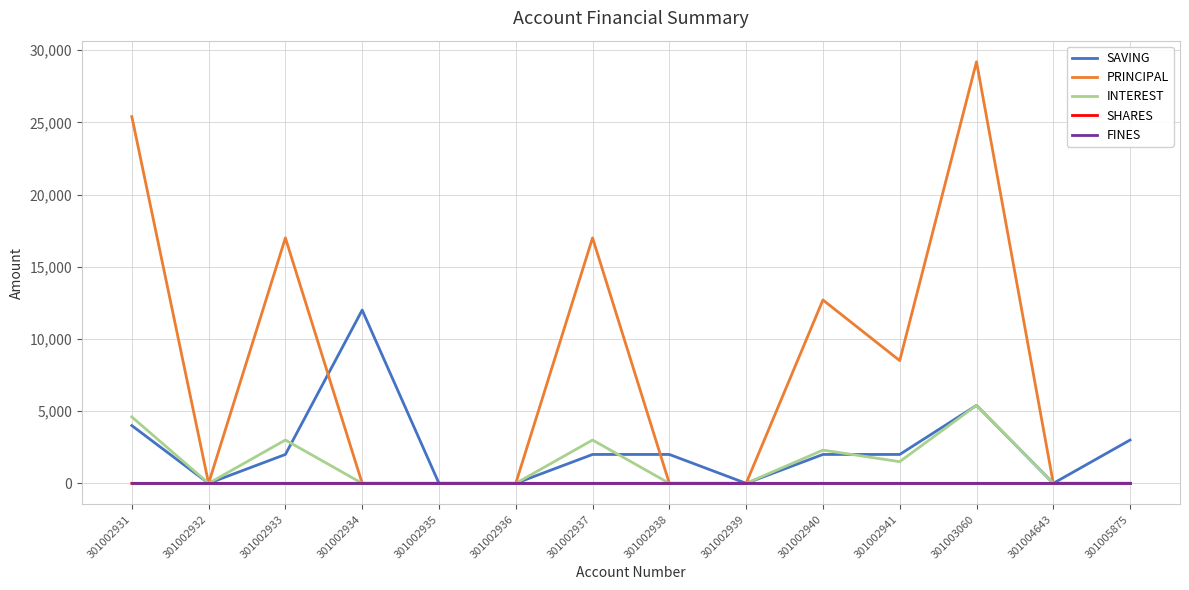

Which series has the largest range (max minus min)?

PRINCIPAL